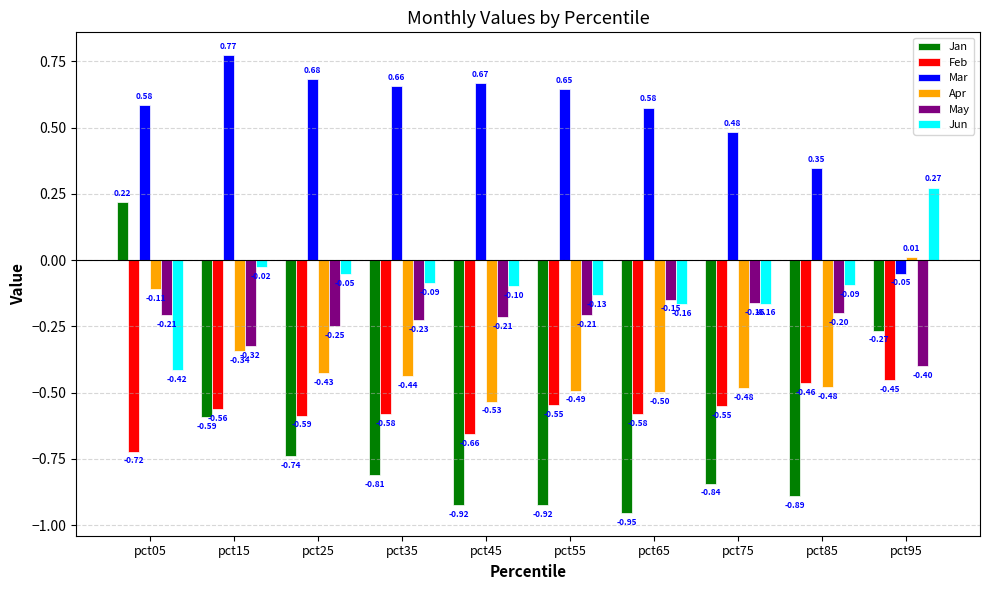

Rank the series by their maximum value, from highest to lowest.

Mar, Jun, Jan, Apr, May, Feb